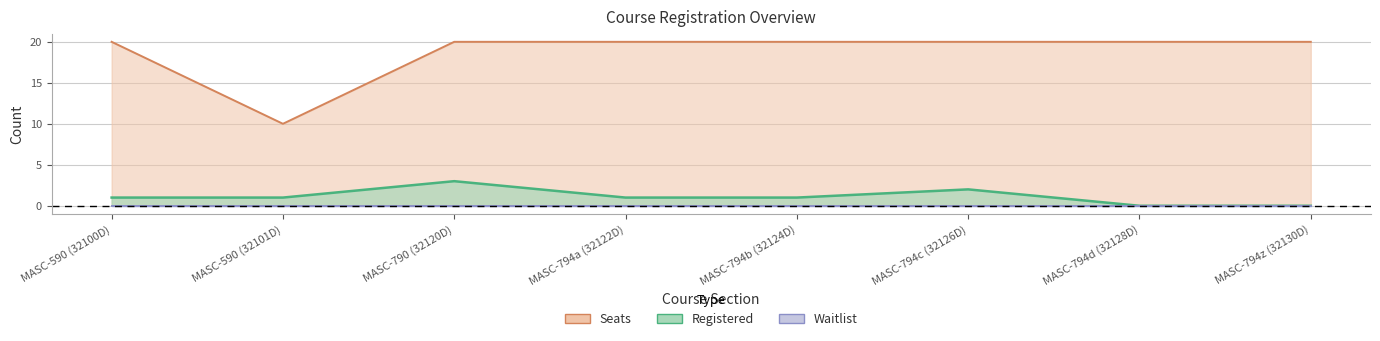

What is the value of the Seats point at the 8th from the left?

20